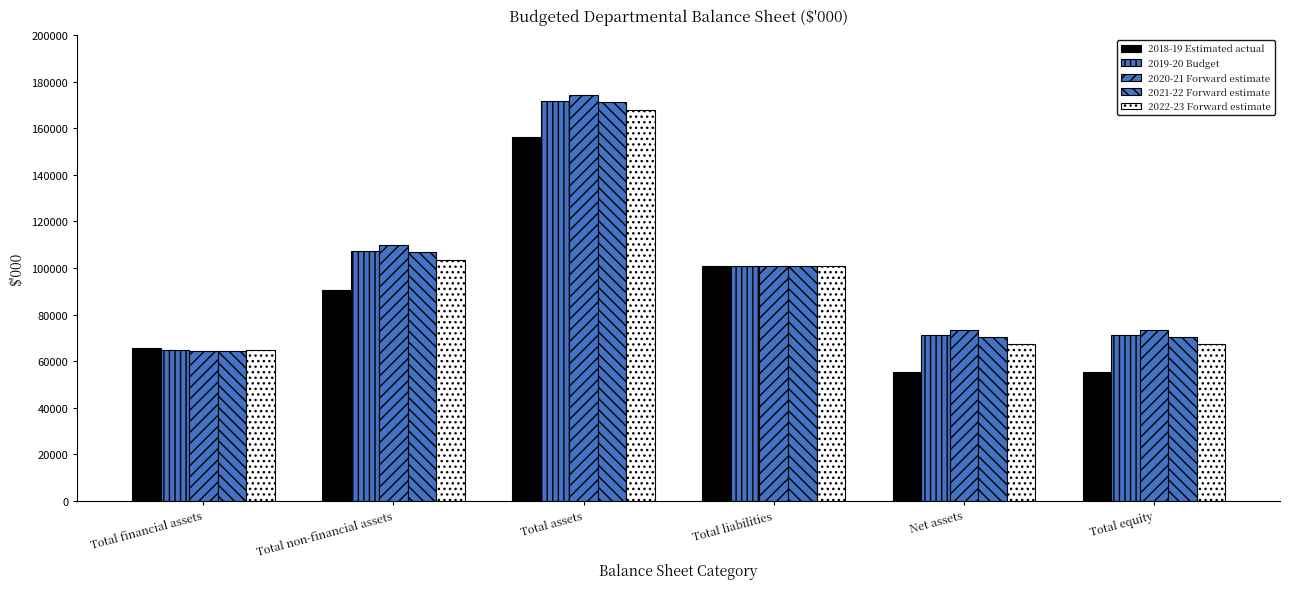

The 2021-22 Forward estimate series shows 104373 at Total equity. True or false?

False